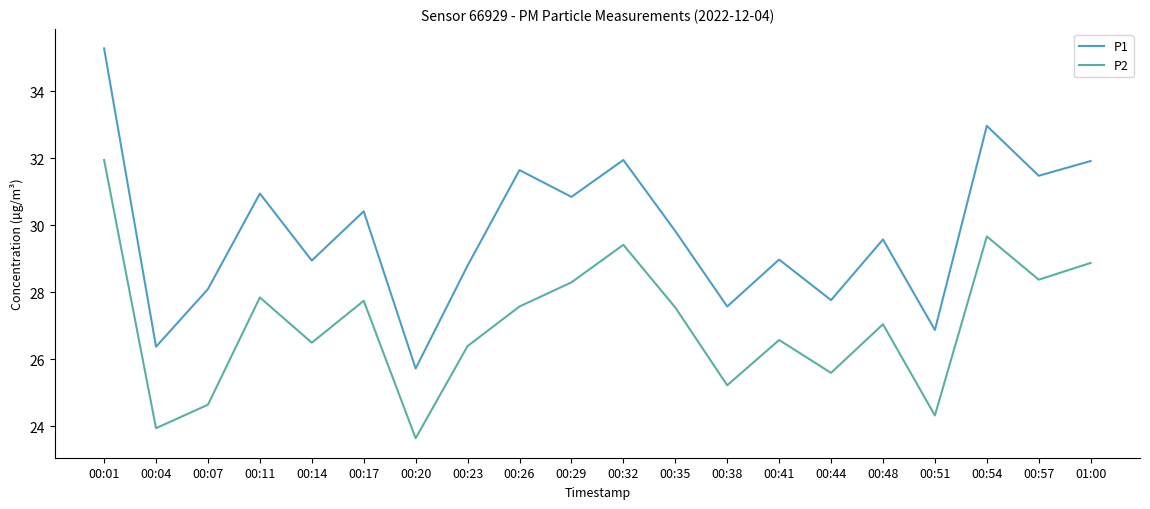

Between 00:23 and 00:32, which series saw the biggest shift?

P1